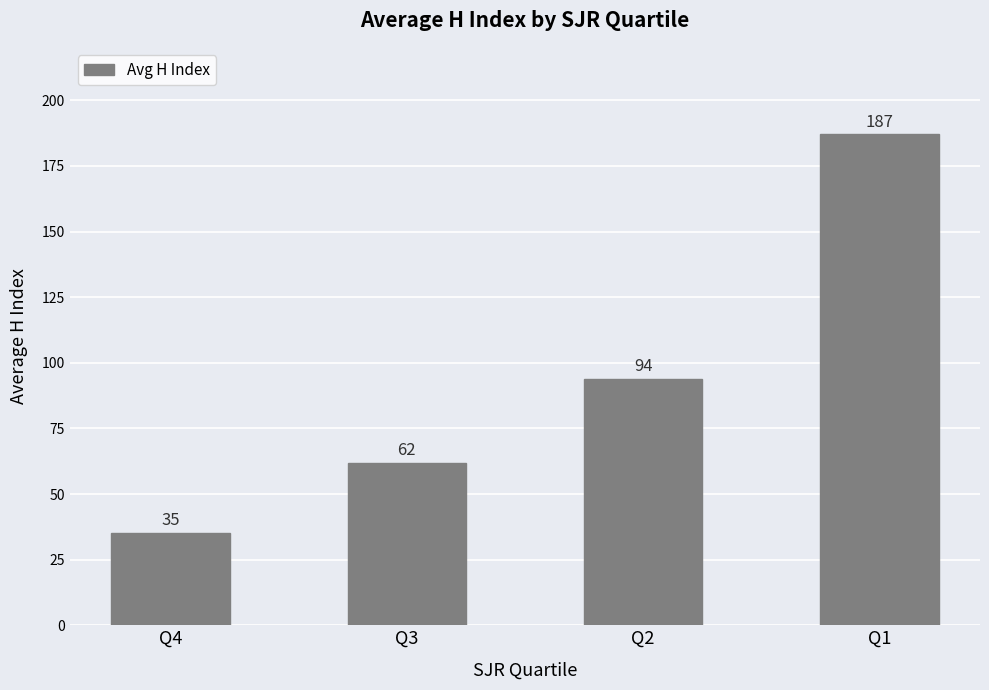

What is the value of the 4th bar from the left?

187